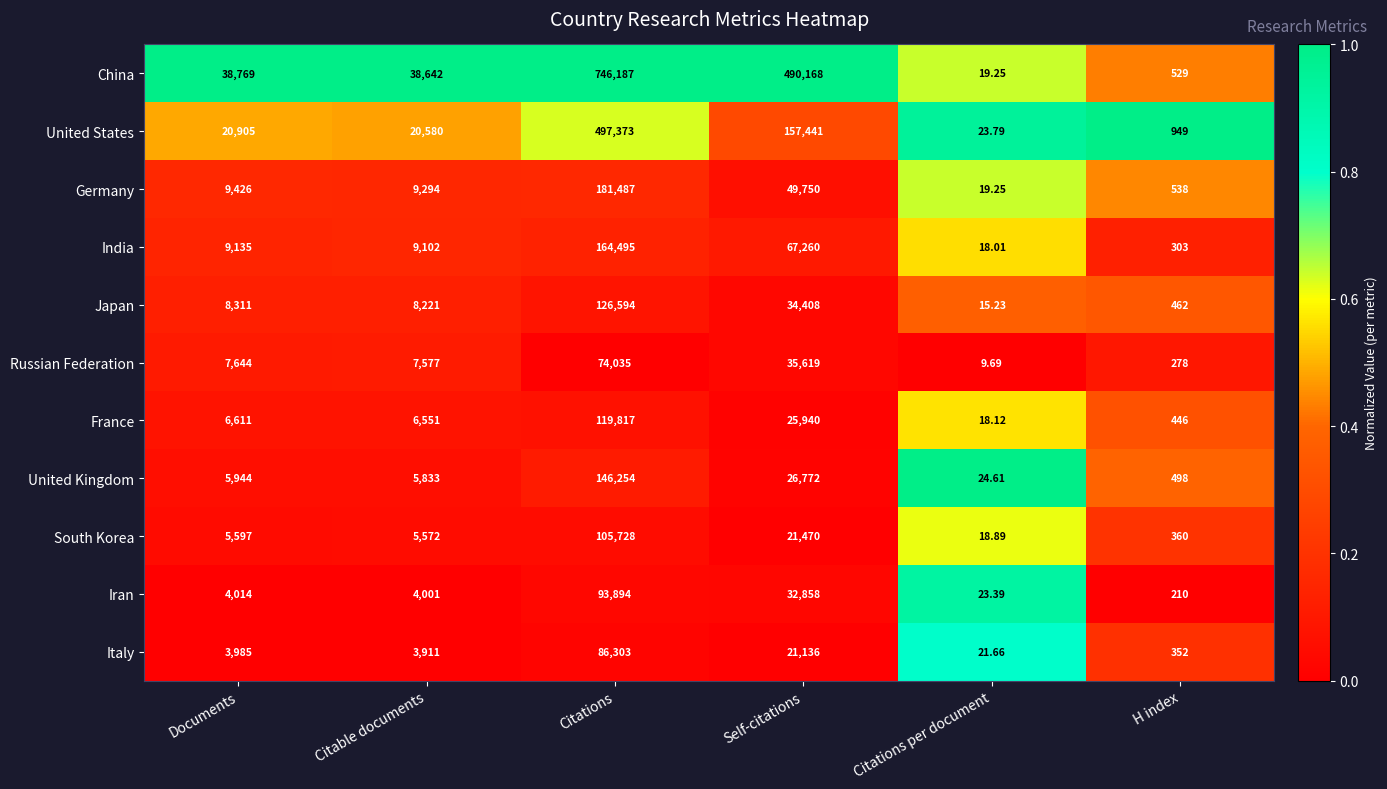

At which label is Russian Federation closest to 37022?

Self-citations